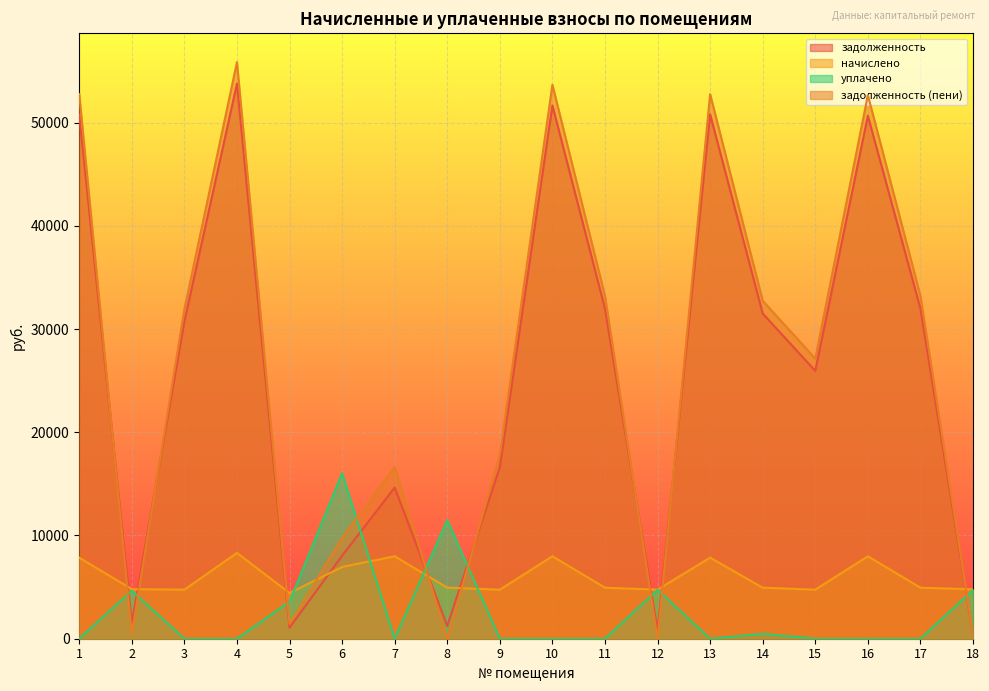

True or false: задолженность has a value of 34389.5 at 10.

False